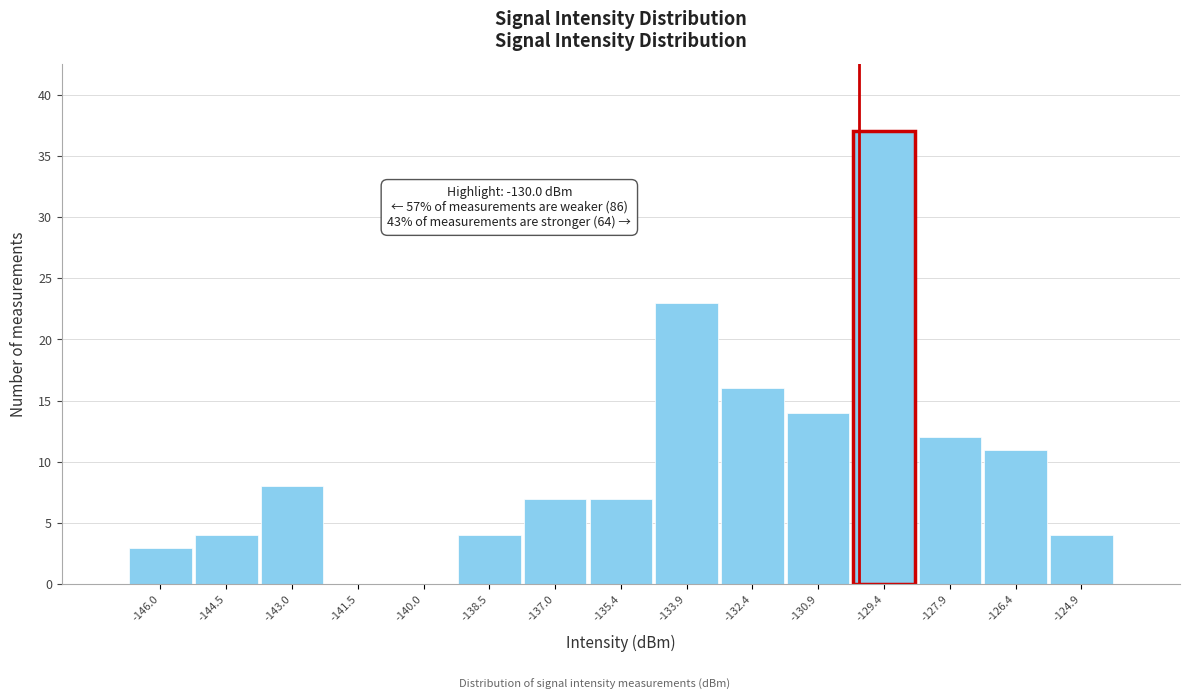

Over which range of the x-axis is the bar tallest?

-130.2 to -128.6